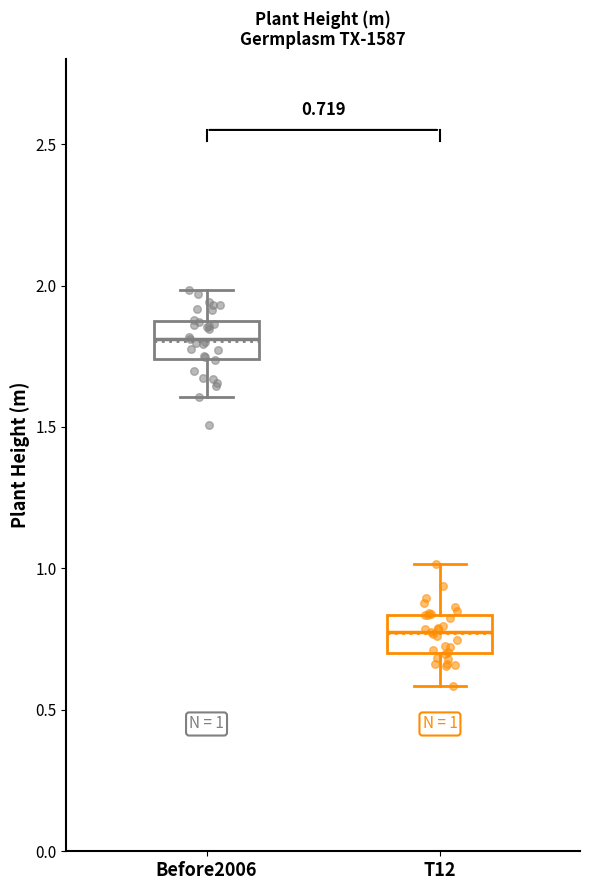

Which box's median line is the lowest?

T12